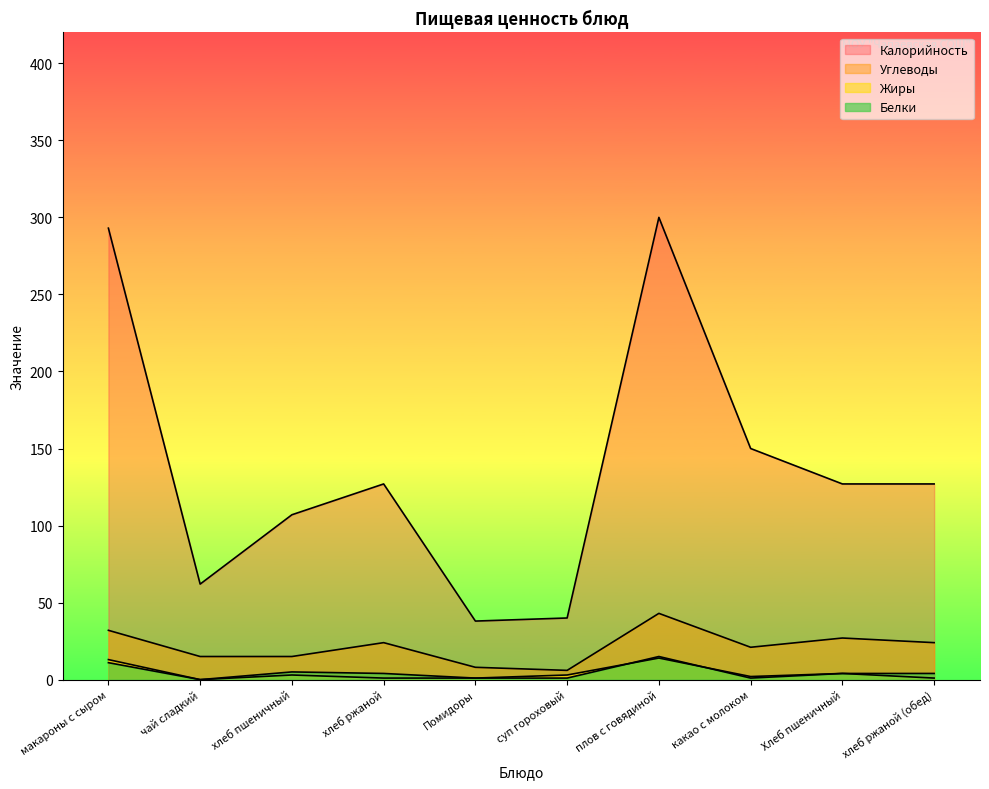

How many data points in Углеводы are above 24?

3